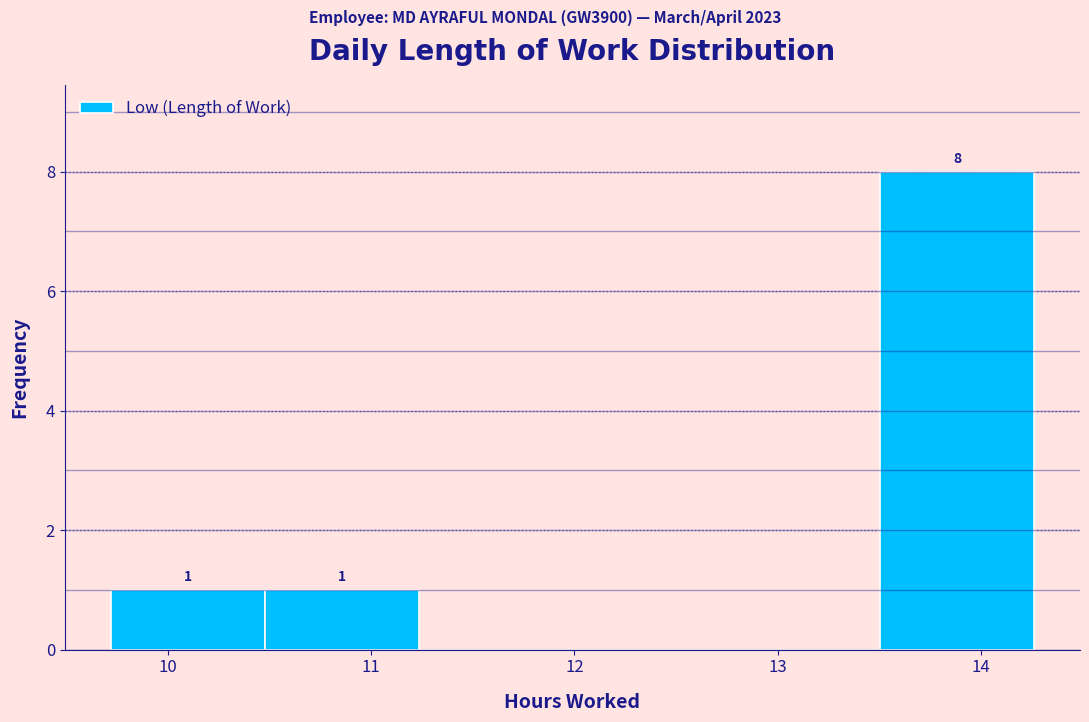

Over which range of the x-axis is the bar tallest?

13.5 to 14.3